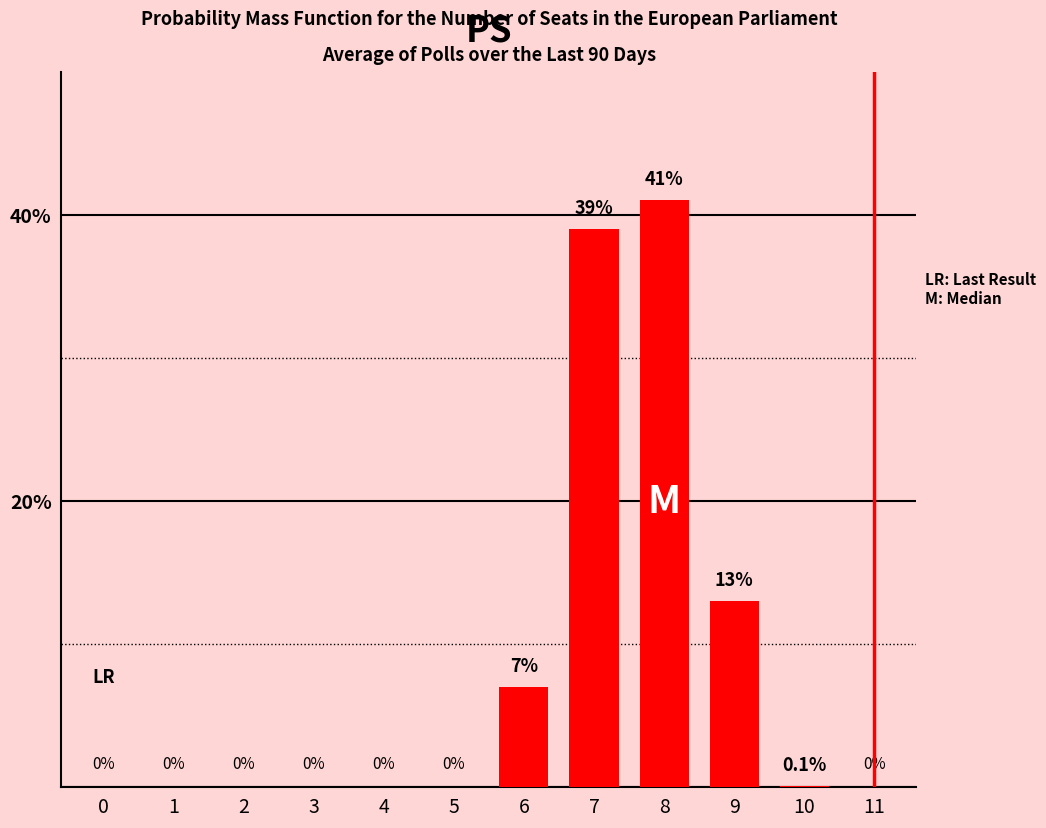

Reading right to left, transcribe all the data shown in this chart.

11=0.0	10=0.1	9=13.0	8=41.0	7=39.0	6=7.0	5=0.0	4=0.0	3=0.0	2=0.0	1=0.0	0=0.0